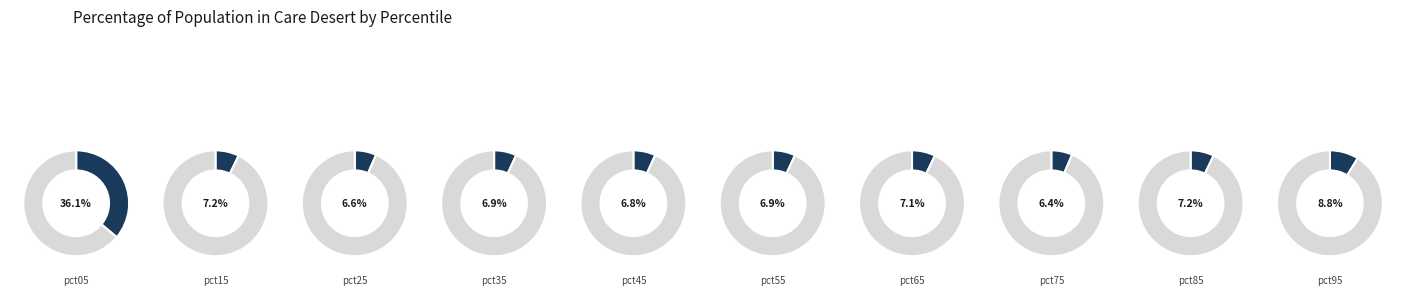

To the nearest percent, what is the combined percentage of pct25 and pct65?

14%